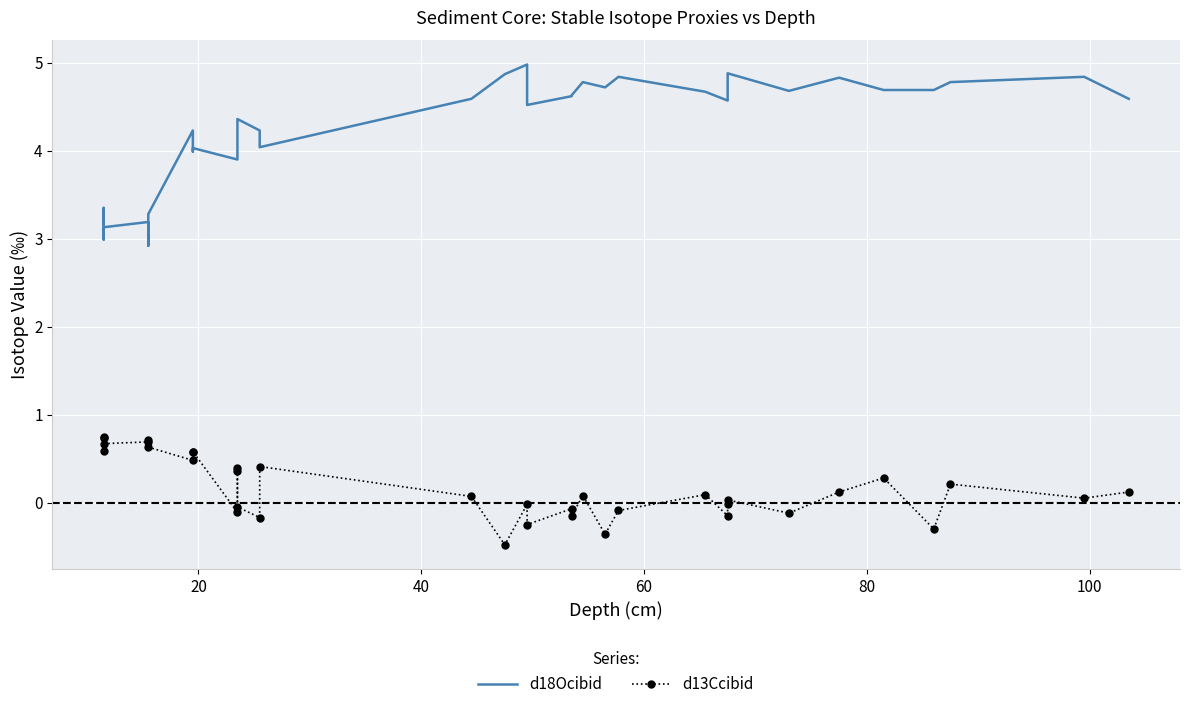

What is the sum of all d18Ocibid values?

153.9